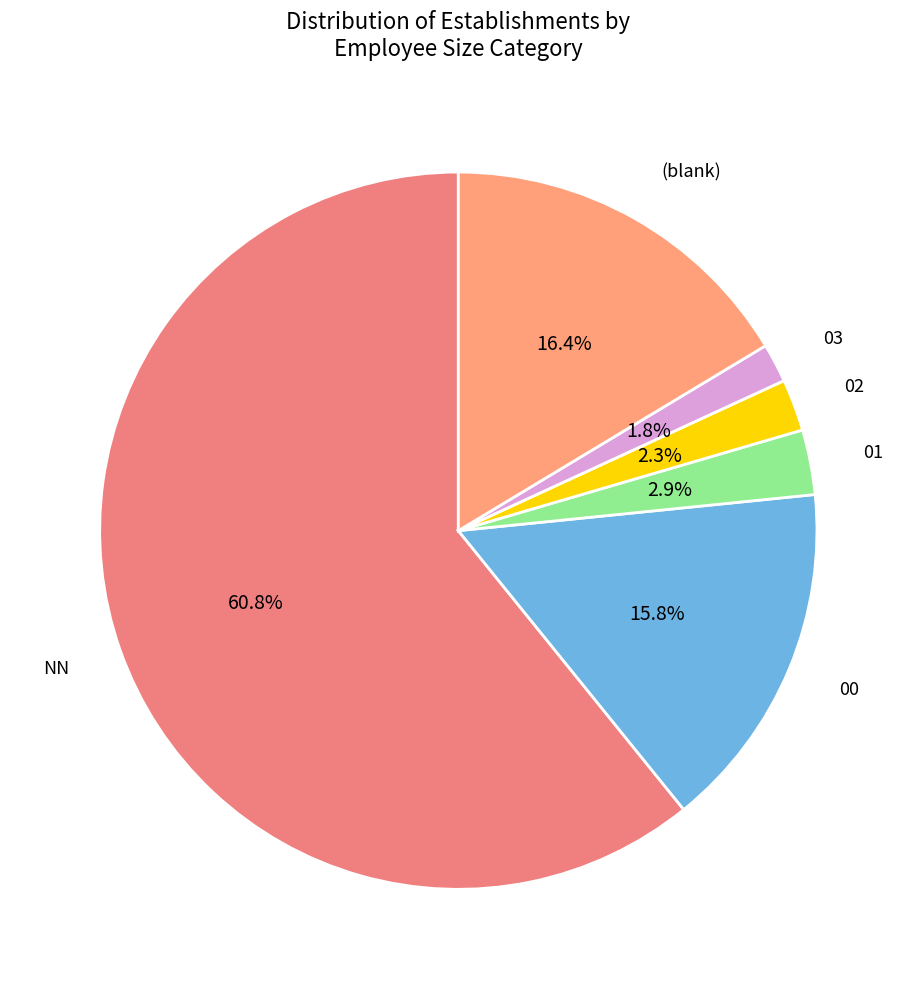

Count the number of slices in the pie.

6